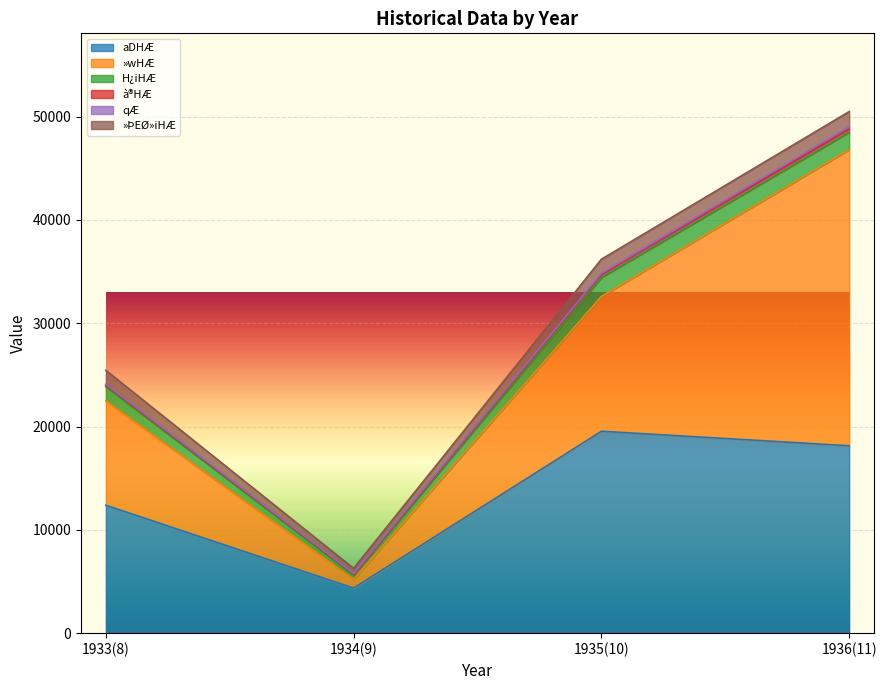

Reading left to right, extract all data points from this chart.

aDHÆ: 1933(8)=12381	1934(9)=4364	1935(10)=19543	1936(11)=18136
»wHÆ: 1933(8)=10099	1934(9)=837	1935(10)=13045	1936(11)=28665
H¿iHÆ: 1933(8)=1376	1934(9)=429	1935(10)=1836	1936(11)=1682
à®HÆ: 1933(8)=132	1934(9)=61	1935(10)=286	1936(11)=308
qÆ: 1933(8)=96	1934(9)=84	1935(10)=109	1936(11)=215
»ÞEØ»iHÆ: 1933(8)=1360	1934(9)=497	1935(10)=1373	1936(11)=1475